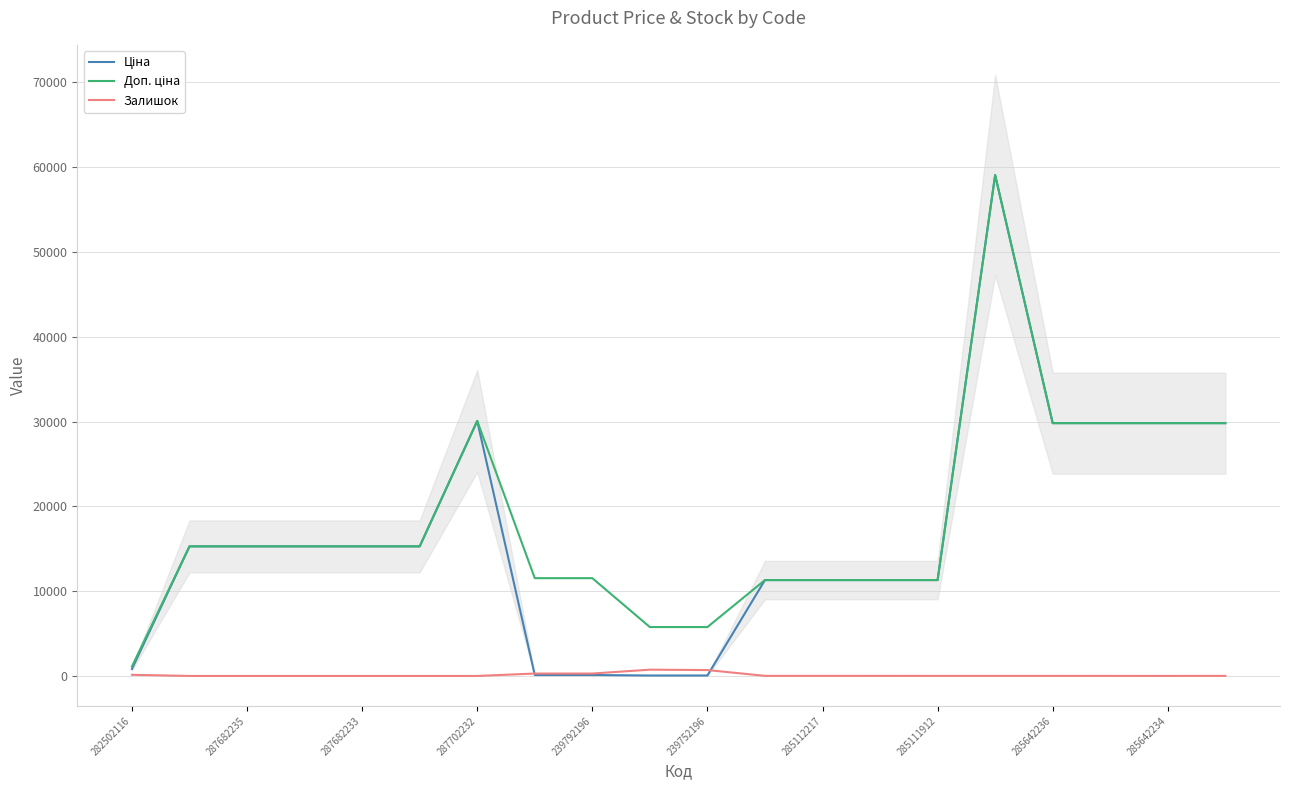

How many lines are shown in the chart?

3